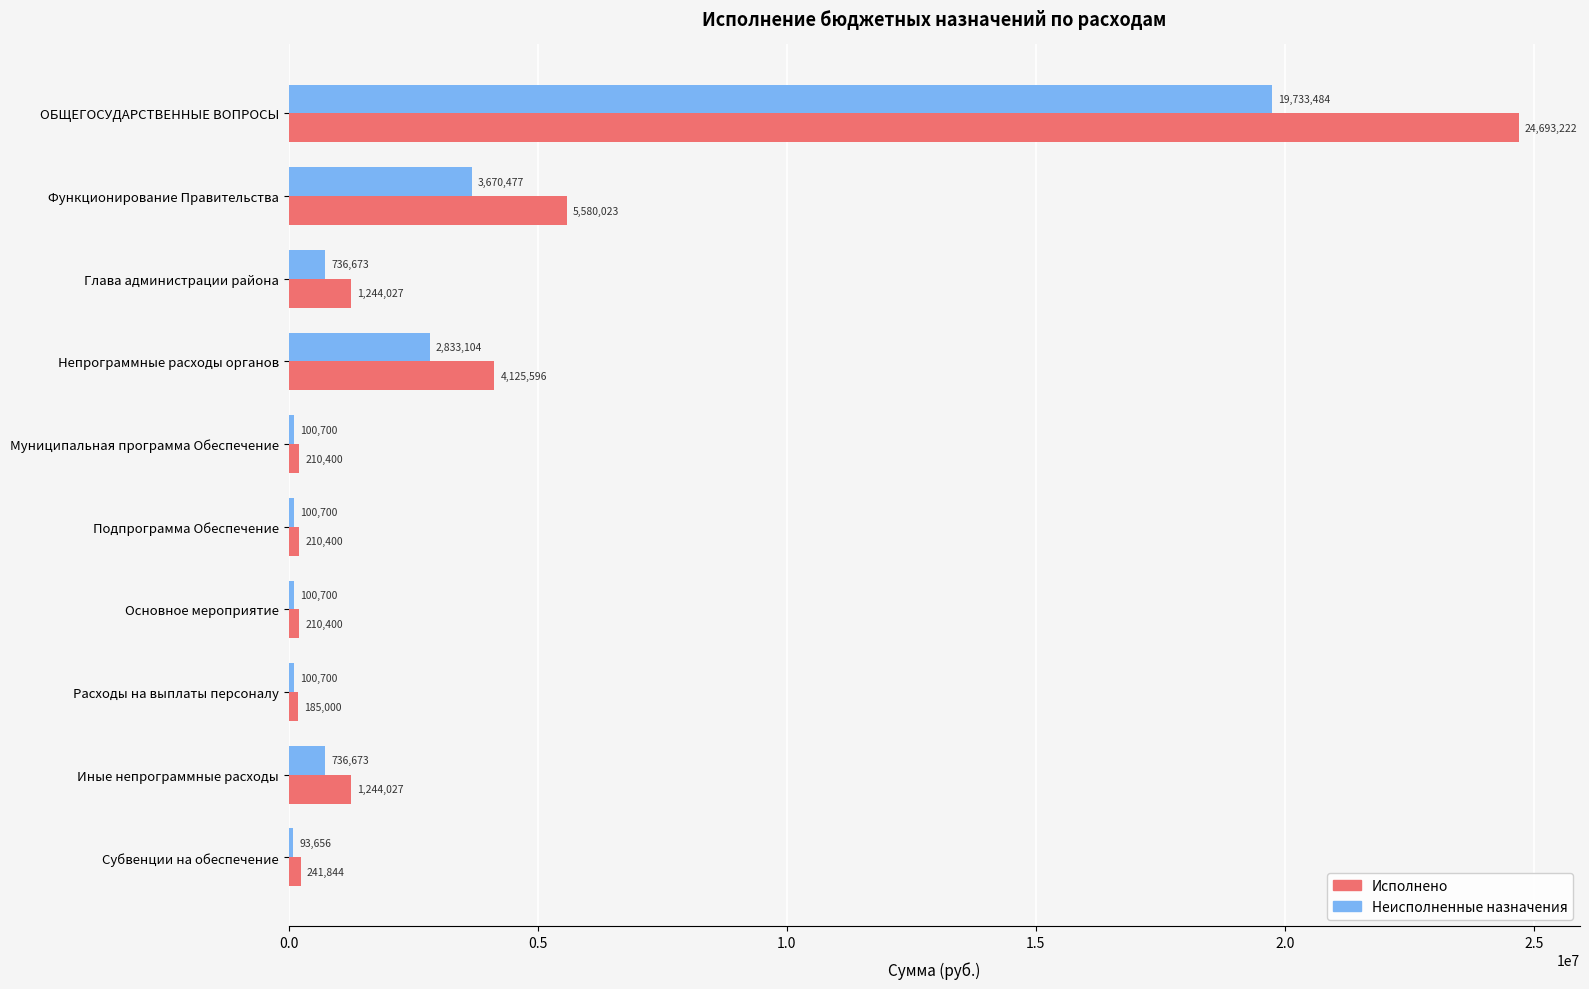

Is it true that Исполнено equals 24693221.9 at ОБЩЕГОСУДАРСТВЕННЫЕ ВОПРОСЫ?

True